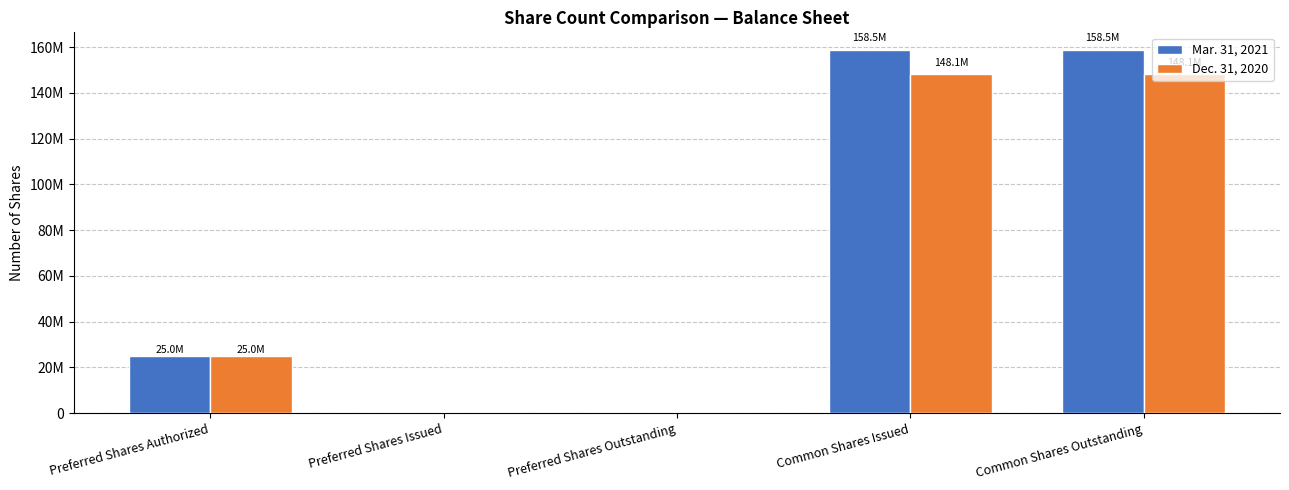

How many Dec. 31, 2020 values are between 0 and 148074085?

5